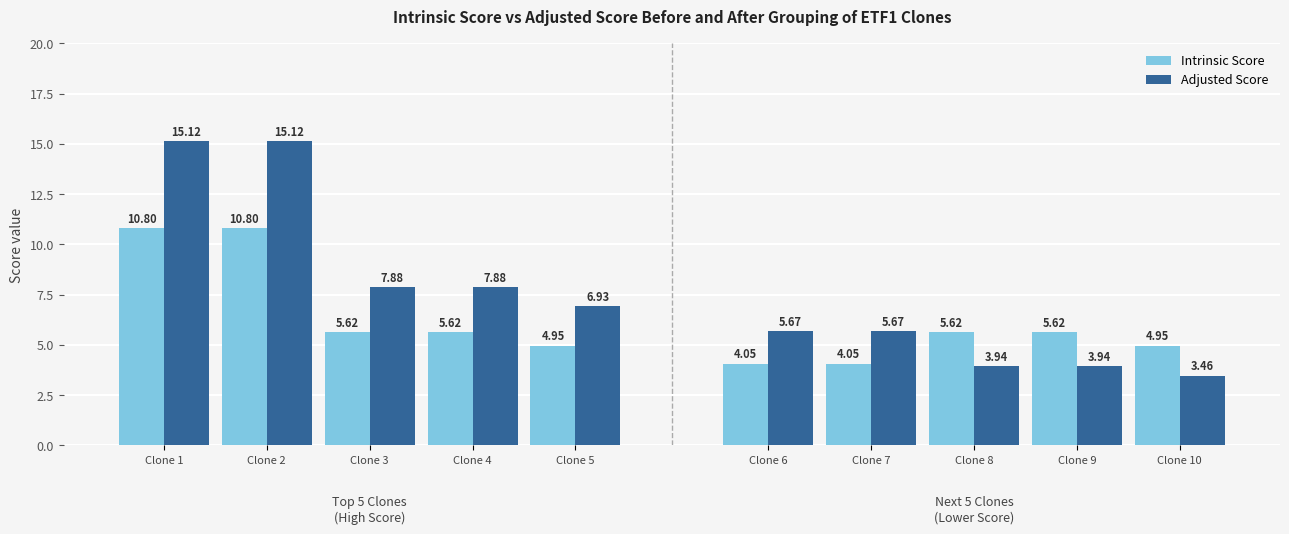

Between Clone 2 and Clone 4, which series saw the biggest shift?

Adjusted Score